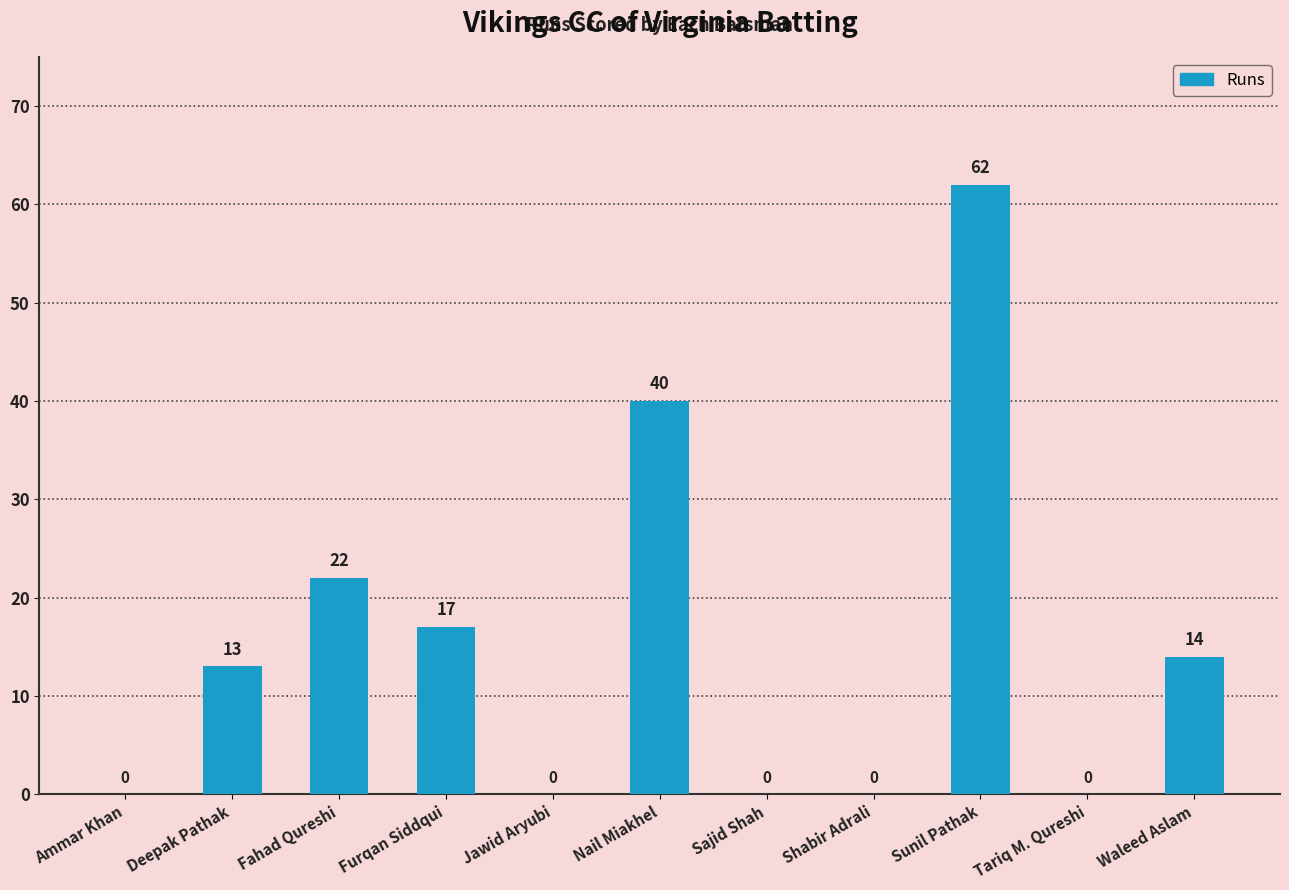

What is the change in value from Deepak Pathak to Waleed Aslam?

+1